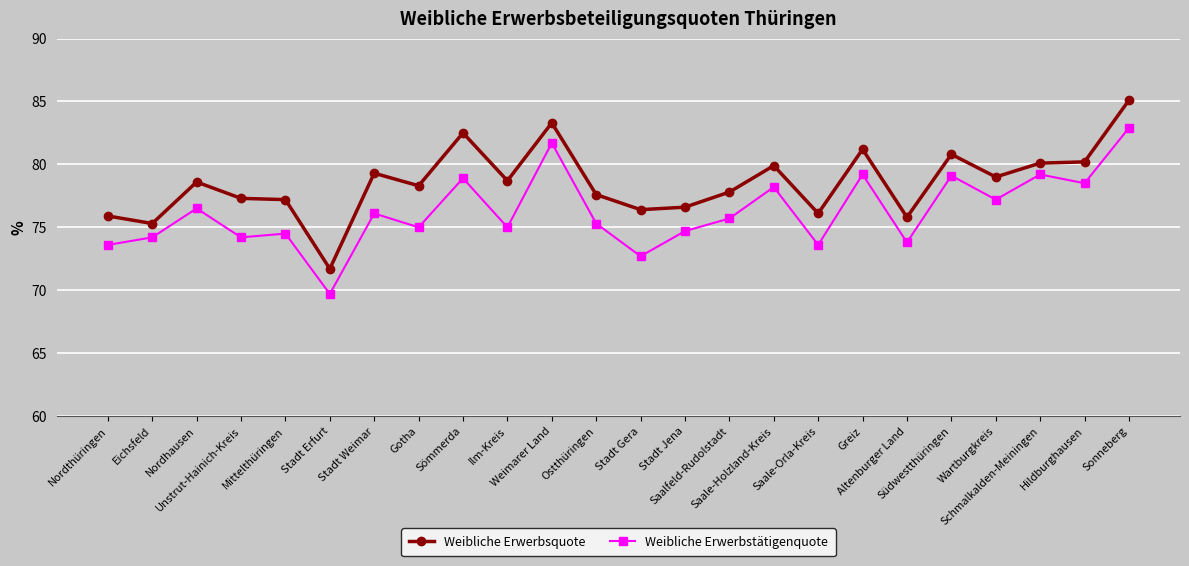

What is the sum of all Weibliche Erwerbstätigenquote values?

1829.5